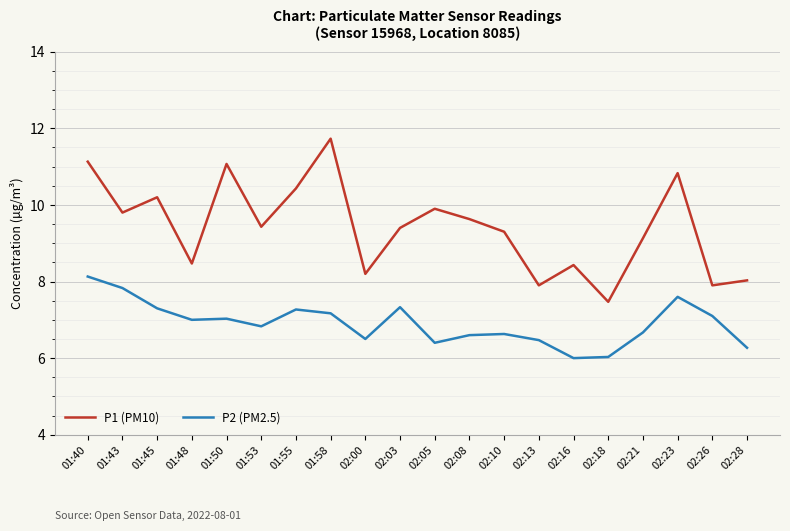

What are all the series names shown in the legend?

P1 (PM10), P2 (PM2.5)